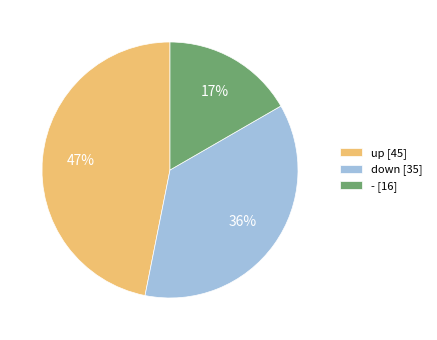

Is the sum of down [35] and up [45] greater than half?

Yes